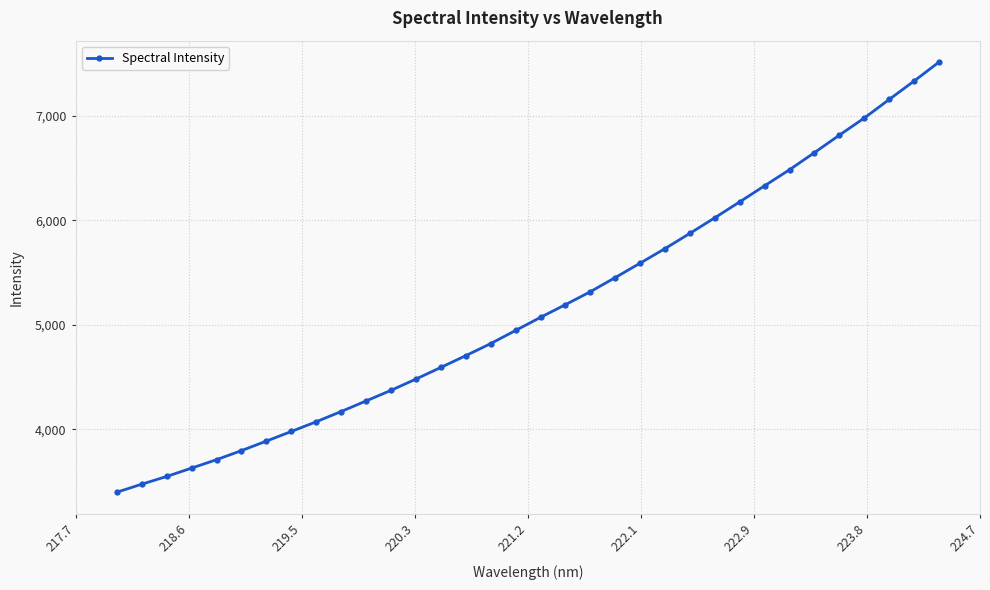

What is the smallest value displayed?

3398.1